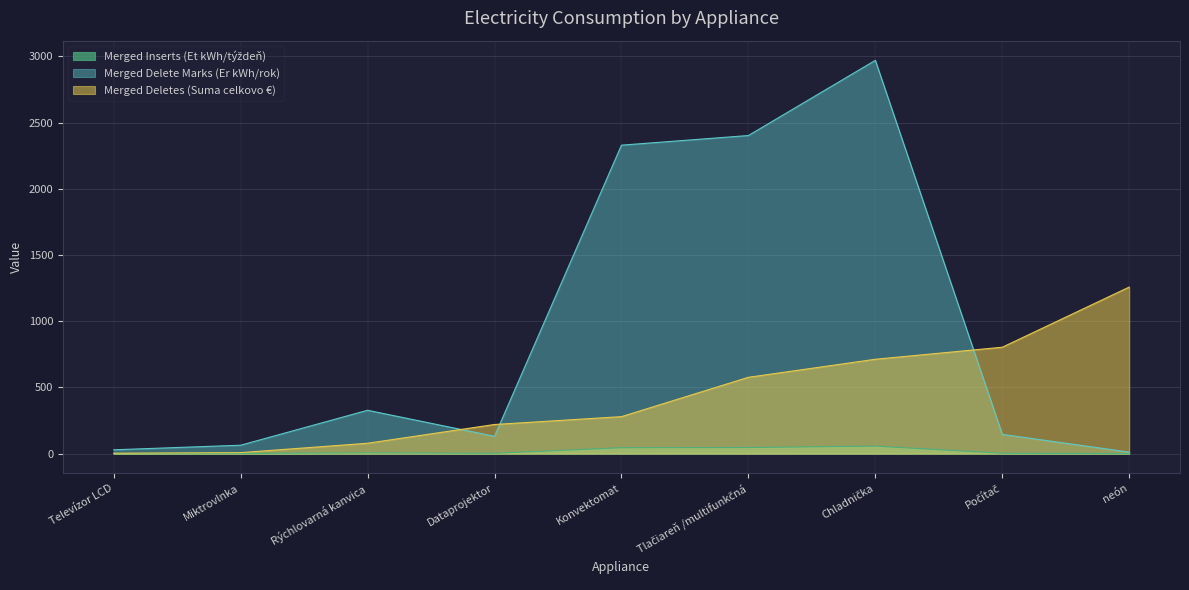

What are all the series names shown in the legend?

Merged Inserts (Et kWh/týždeň), Merged Delete Marks (Er kWh/rok), Merged Deletes (Suma celkovo €)